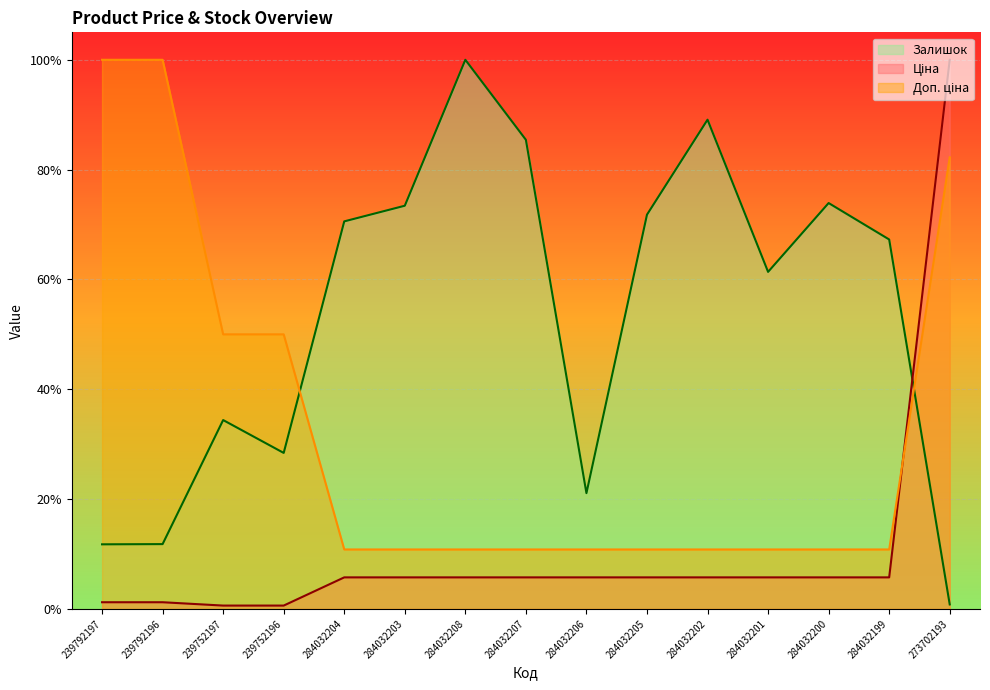

Rank the series by their maximum value, from lowest to highest.

Ціна, Доп. ціна, Залишок